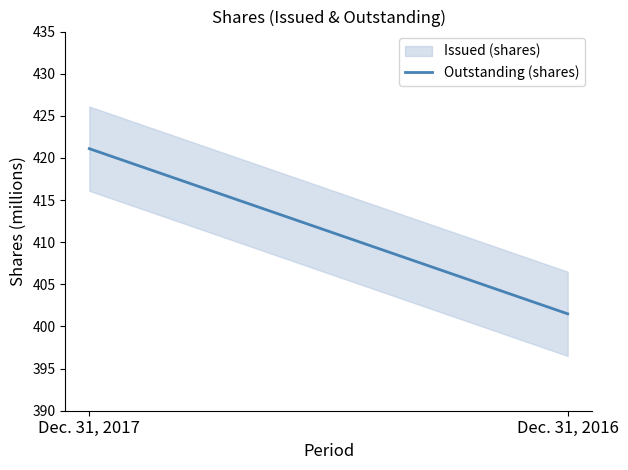

Rank the categories by value from lowest to highest.

Dec. 31, 2016, Dec. 31, 2017